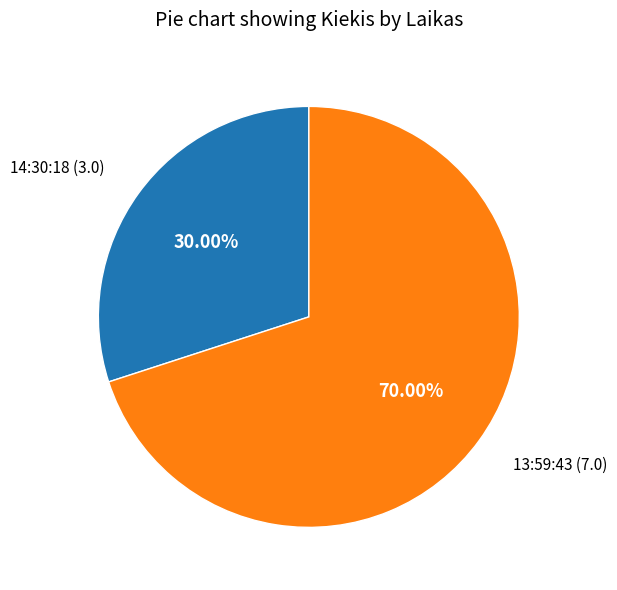

Does any single category account for the majority?

Yes